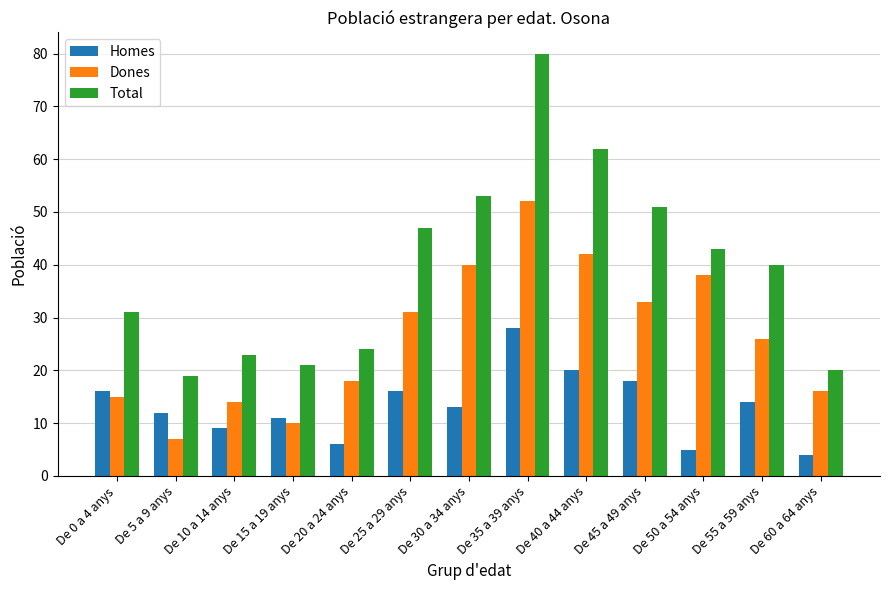

Where is Dones nearest to the value 29?

De 25 a 29 anys